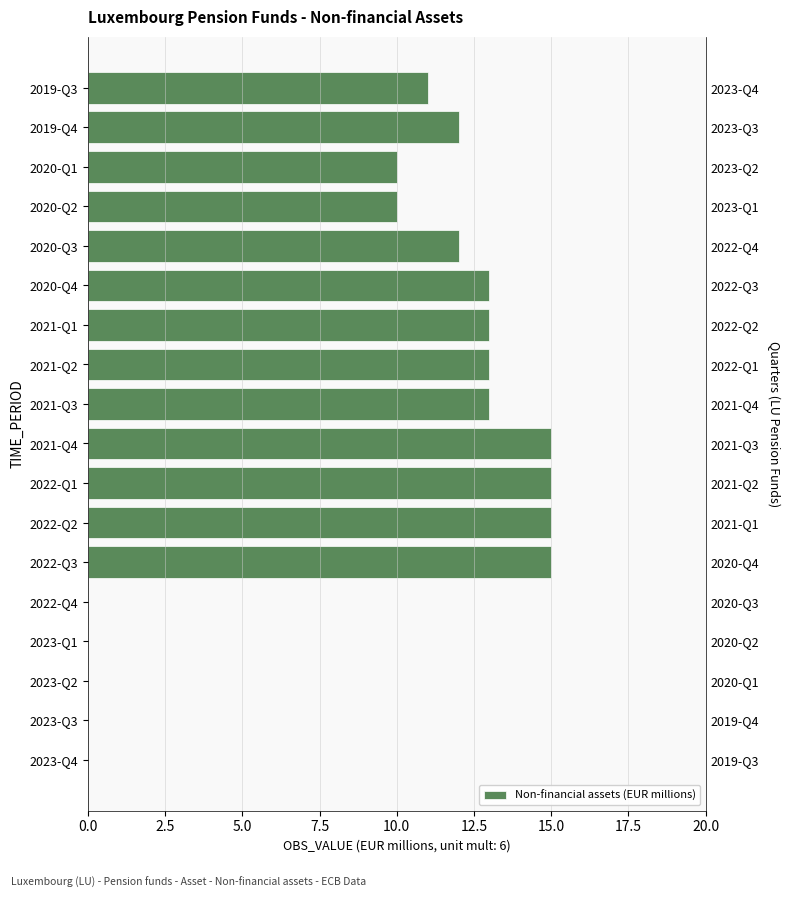

What is the sum of the values at 2020-Q2 and 2021-Q2?

23